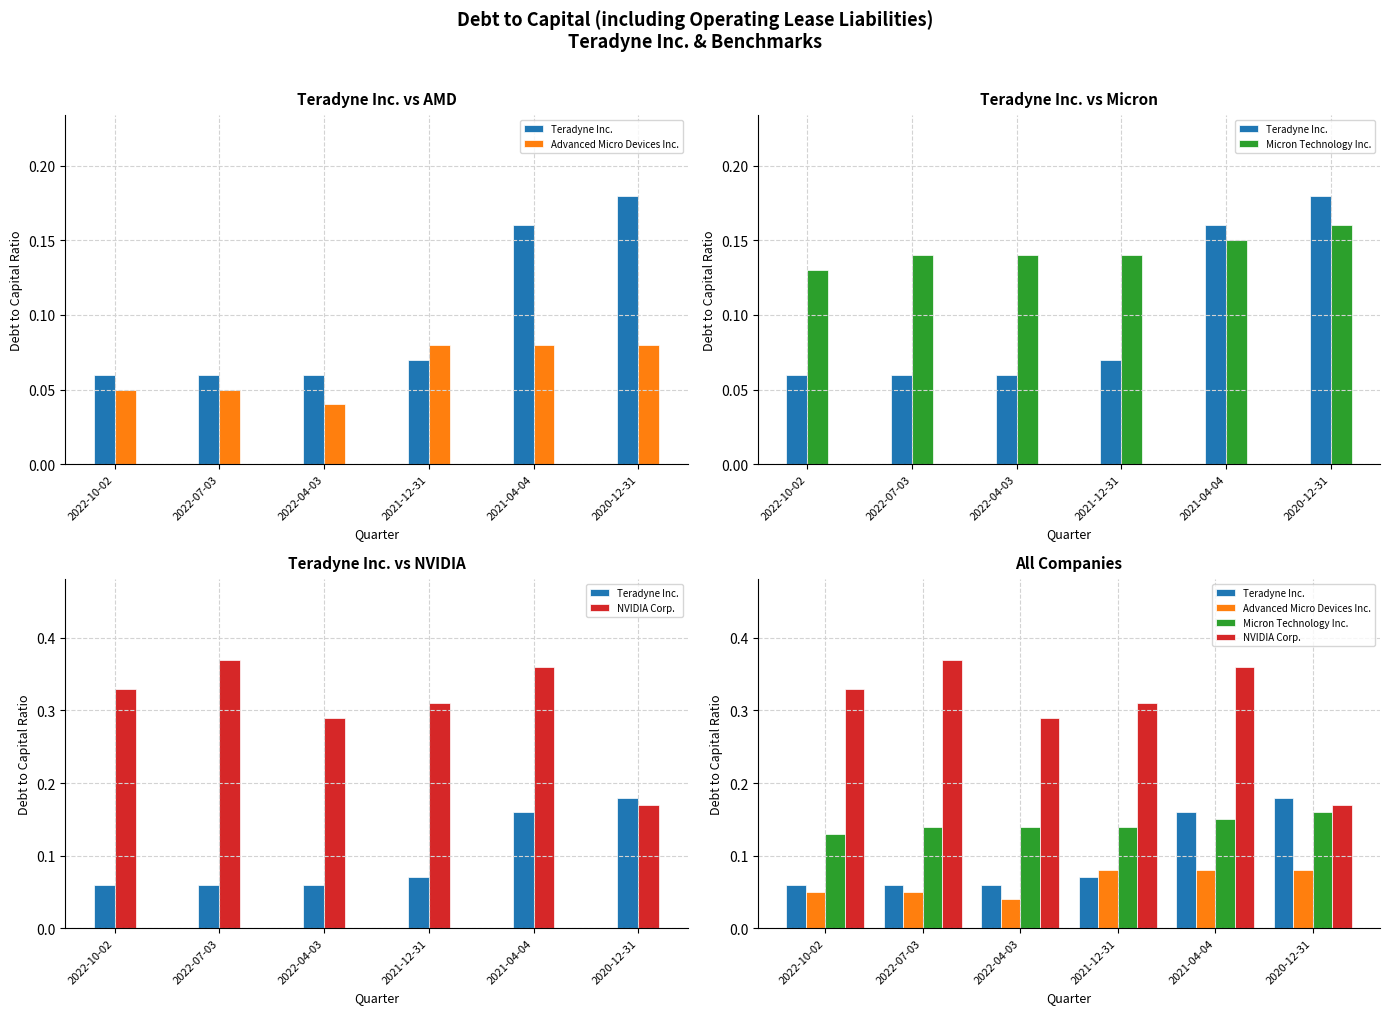

What is the value of the Micron Technology Inc. bar at the 4th from the left?

0.1